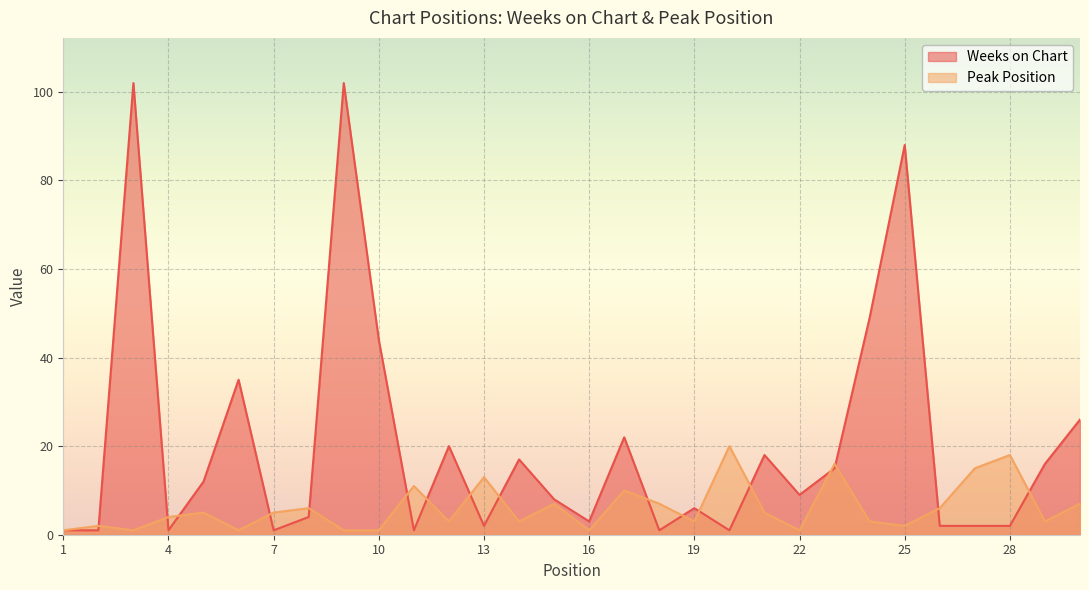

List the series in order of their peak value, lowest first.

Peak Position, Weeks on Chart